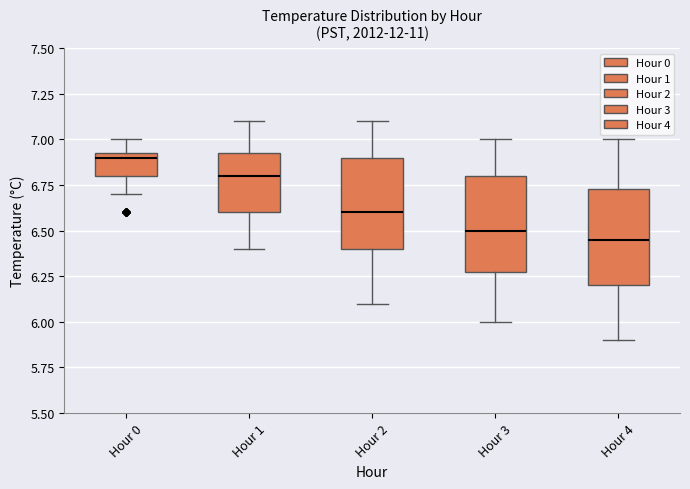

Reading left to right, read every box against the y-axis: the position of its median line, the range the box covers, and the ends of its whiskers. The values are not printed on the chart, so give them approximately, as read against the axis.

Hour 0: median 6.90, box 6.80 to 6.95, whiskers 6.70 to 7.00
Hour 1: median 6.80, box 6.60 to 6.95, whiskers 6.40 to 7.10
Hour 2: median 6.60, box 6.40 to 6.90, whiskers 6.10 to 7.10
Hour 3: median 6.50, box 6.30 to 6.80, whiskers 6.00 to 7.00
Hour 4: median 6.45, box 6.20 to 6.75, whiskers 5.90 to 7.00